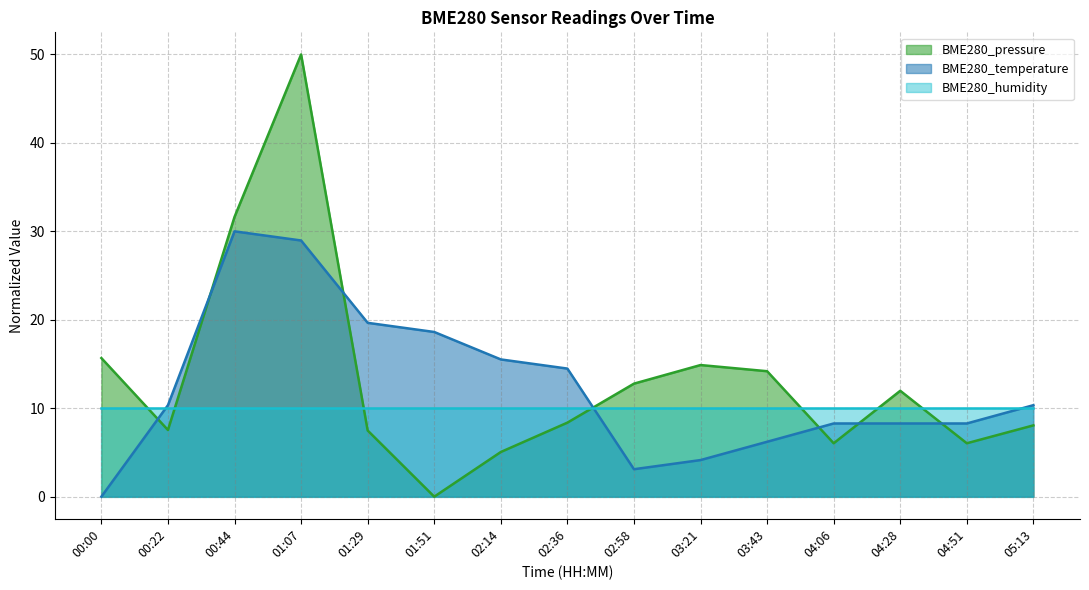

Where is the first local maximum for BME280_temperature?

00:44